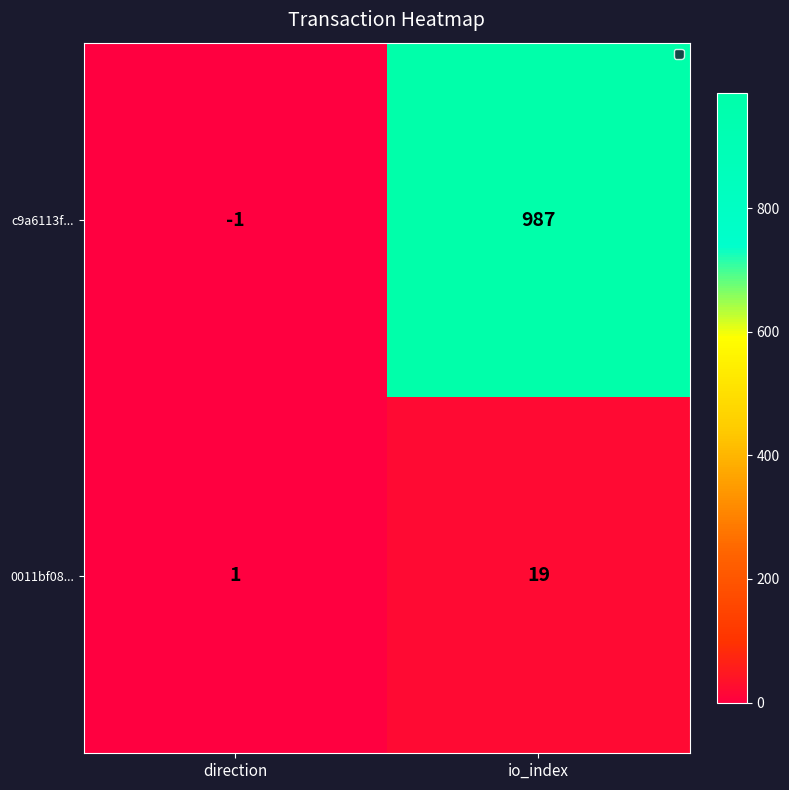

Rank the series by their maximum value, from lowest to highest.

0011bf08..., c9a6113f...